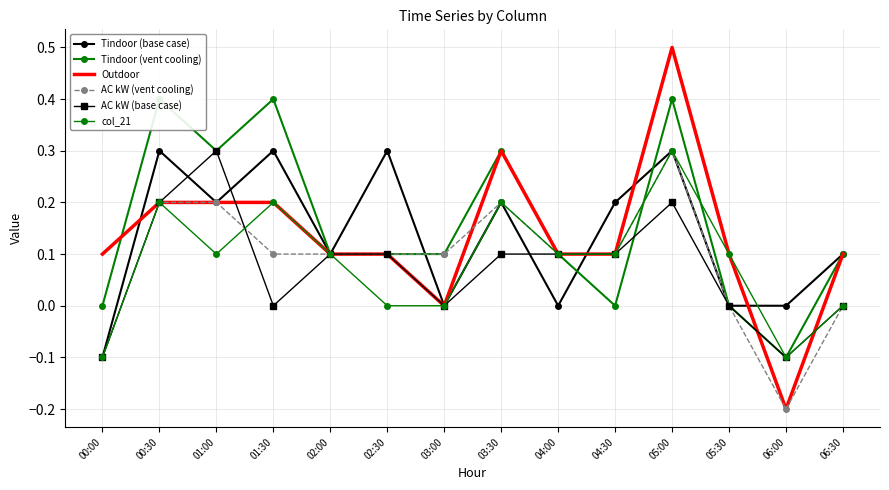

List the labels in order of col_21 value, smallest first.

00:00, 06:00, 02:30, 03:00, 06:30, 01:00, 02:00, 04:00, 04:30, 05:30, 00:30, 01:30, 03:30, 05:00